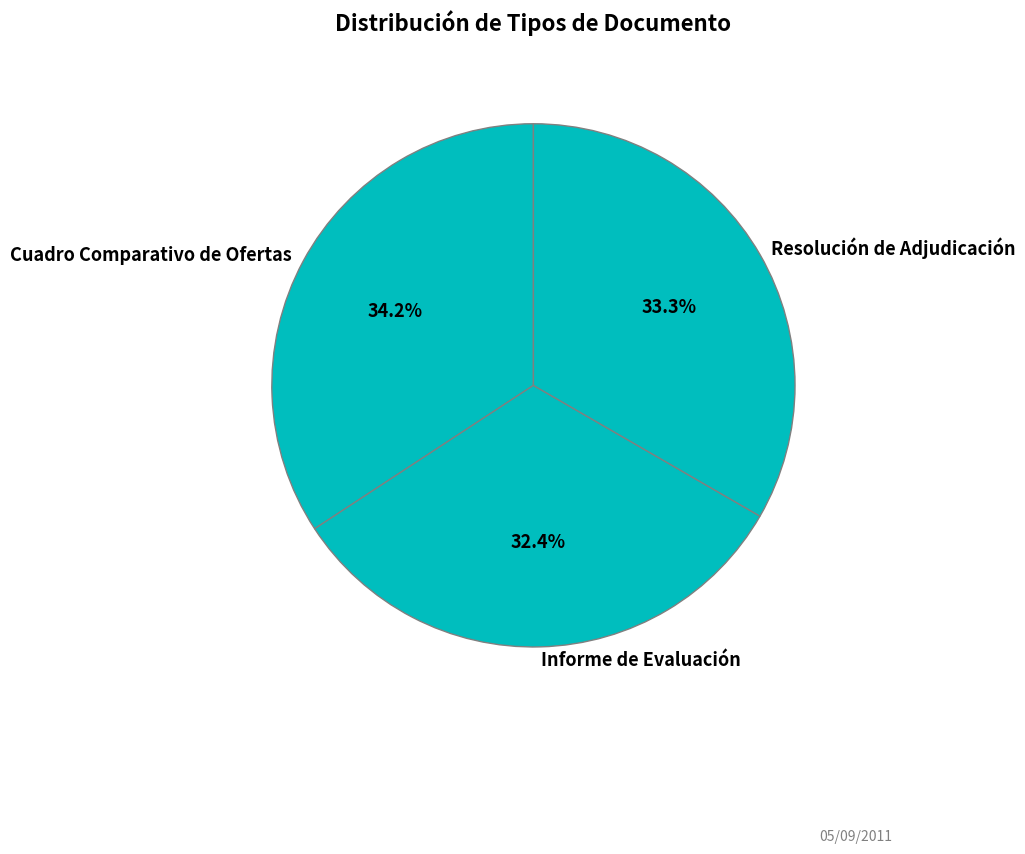

What is the smallest slice in the pie chart?

Informe de Evaluación